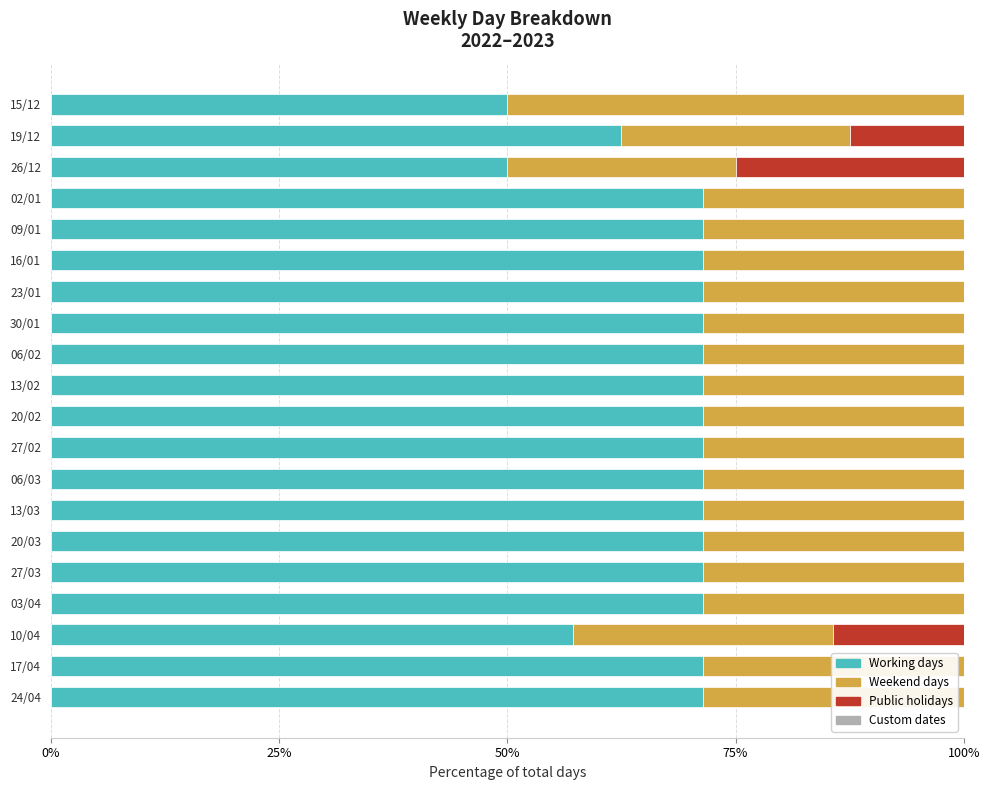

What is the sum of the Working days values at 20/02 and 06/02?

142.9